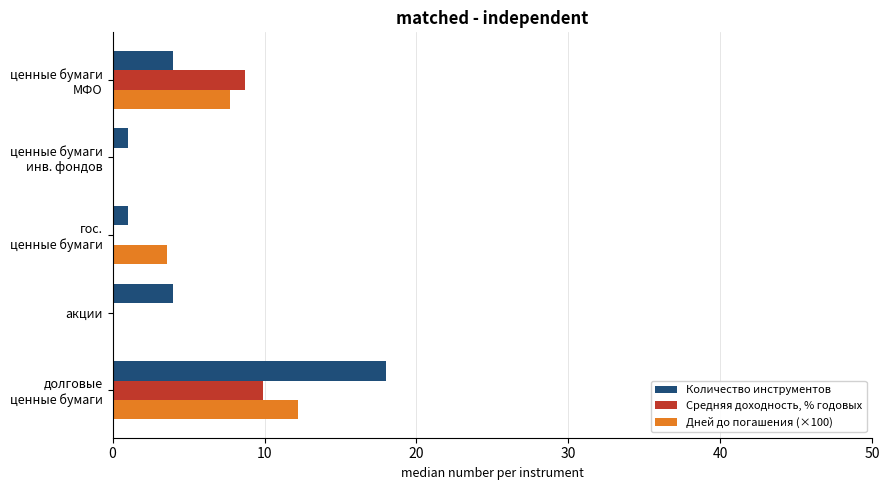

True or false: Количество инструментов has a value of 4.0 at акции.

True